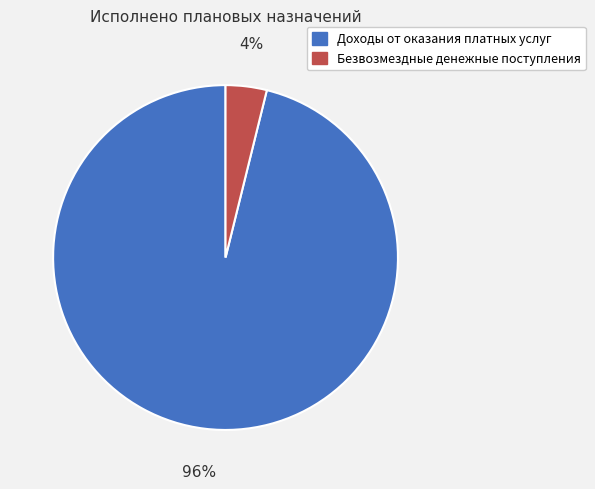

True or false: Доходы от оказания платных услуг accounts for 96% of the total.

True